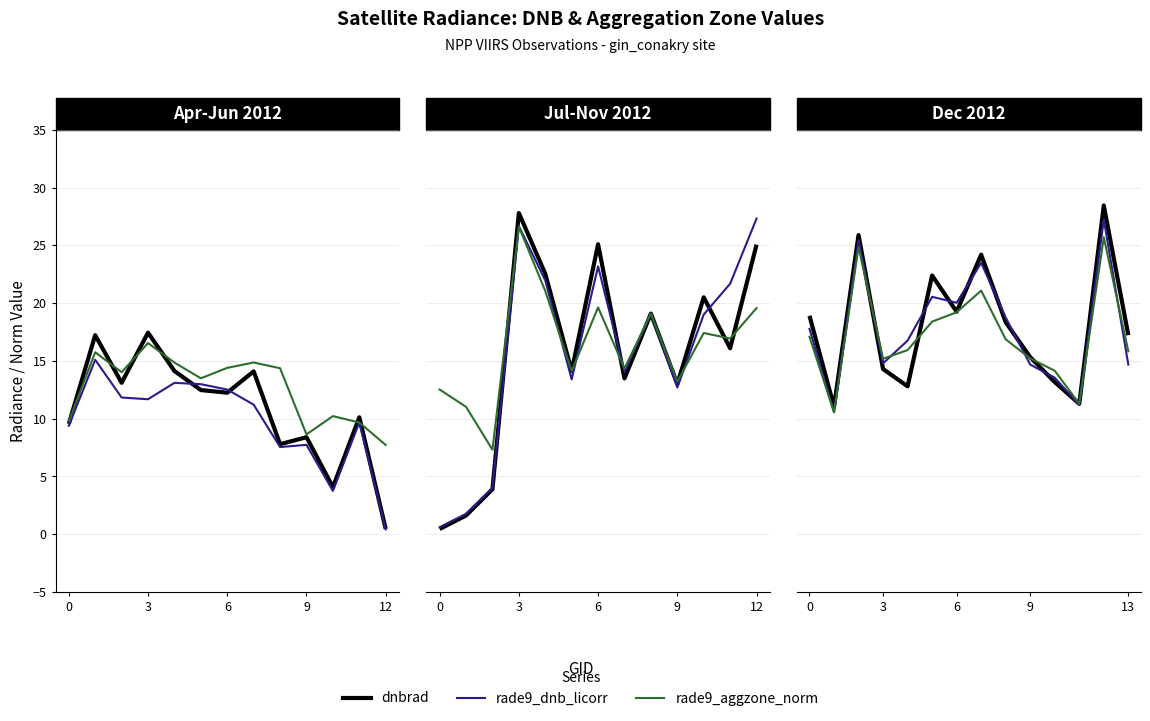

What is the approximate value of rade9_dnb_licorr at 9?

14.7